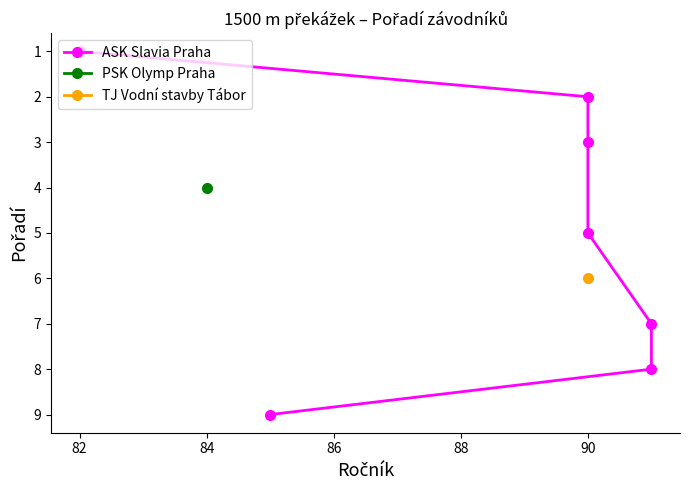

Count the number of values greater than 5.

3